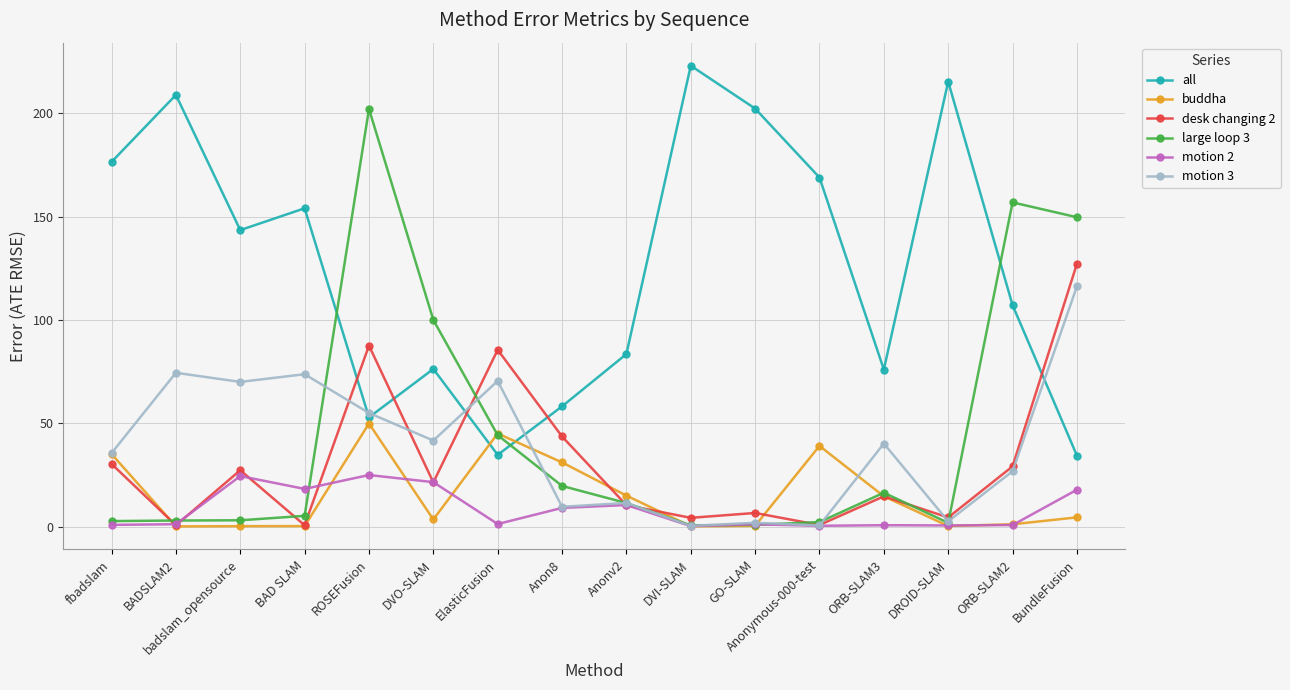

At which category does the chart reach its peak across all series?

DVI-SLAM